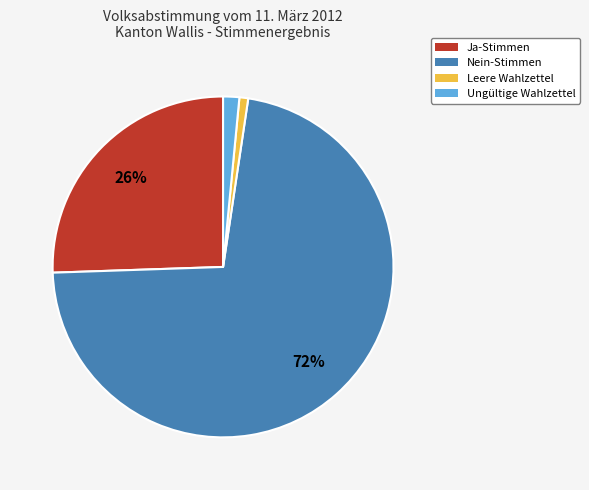

How many segments does this pie chart have?

4